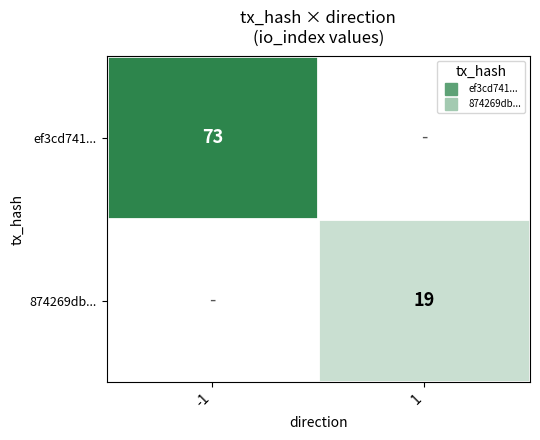

The value of 874269db... at 1 is 25.2. True or false?

False